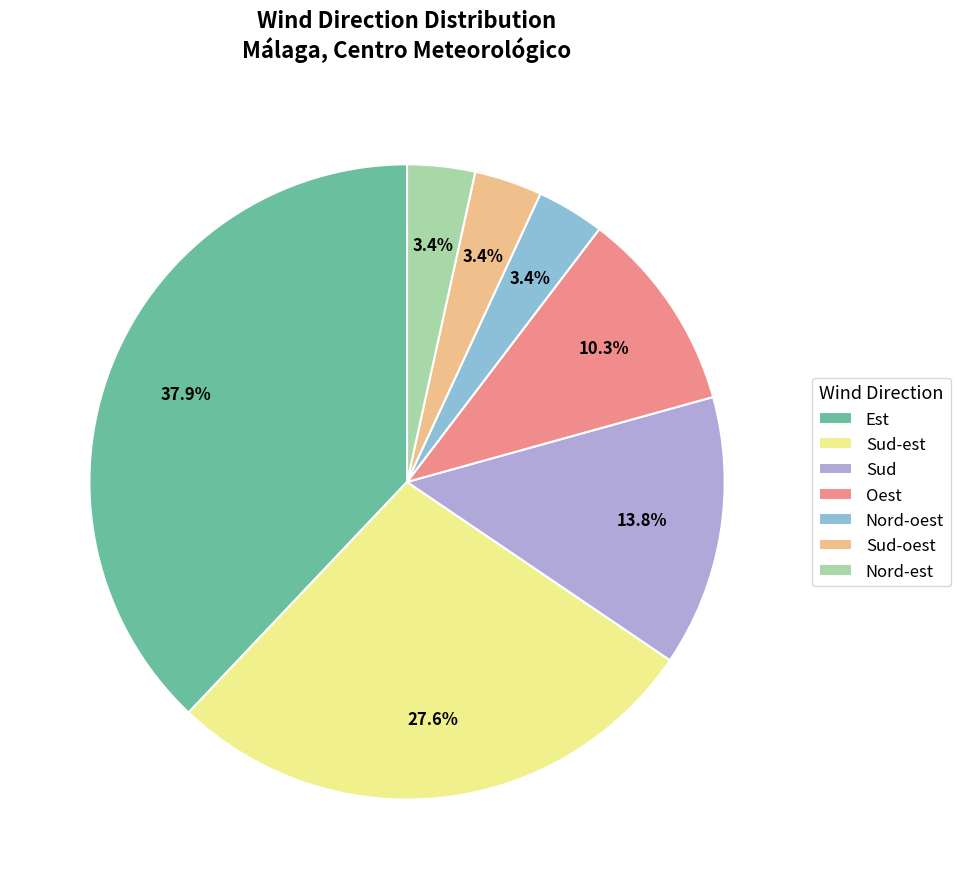

How much of the chart is everything except Sud-oest?

96.6%